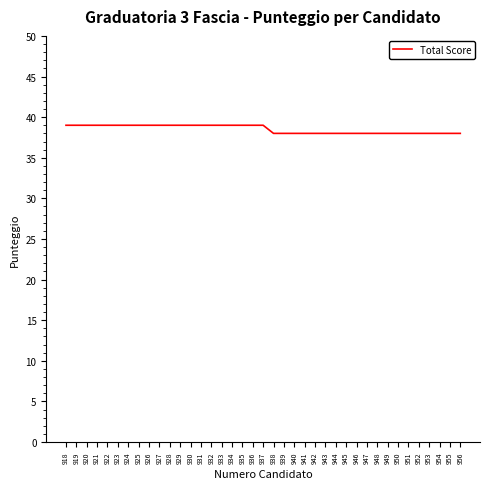

What is the ratio of the value at 946 to the value at 942?

1.0